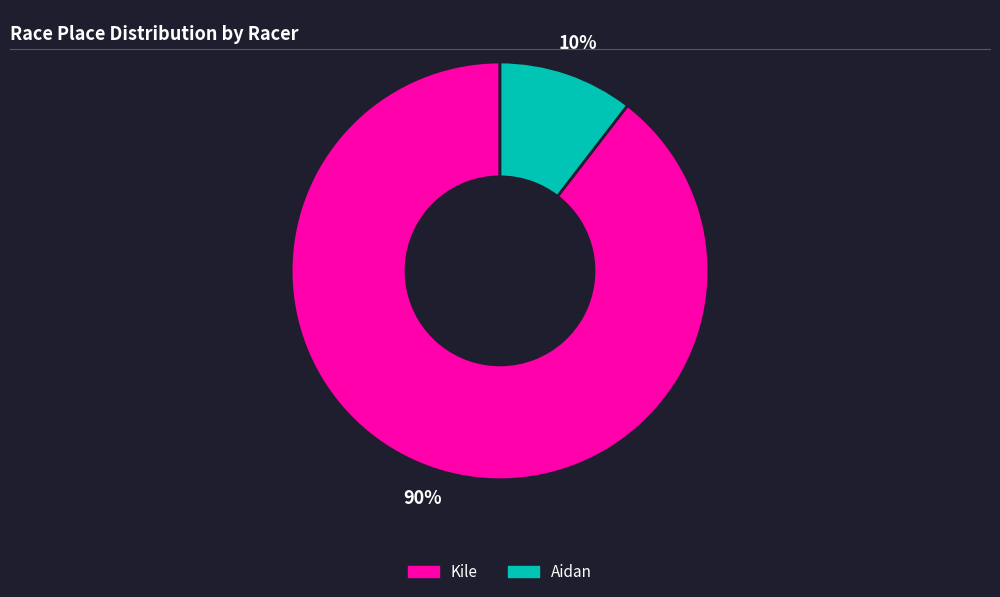

Which has a higher value, Kile or Aidan?

Kile